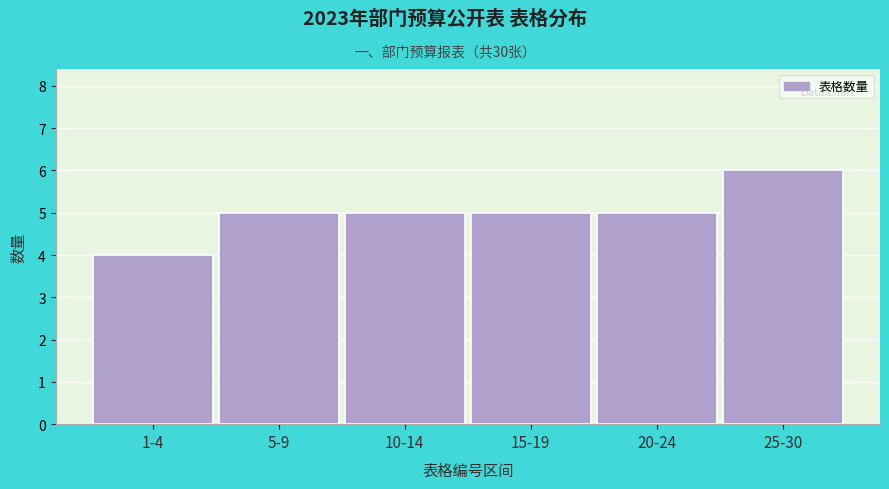

Reading right to left, transcribe all the data shown in this chart.

25-30=6	20-24=5	15-19=5	10-14=5	5-9=5	1-4=4